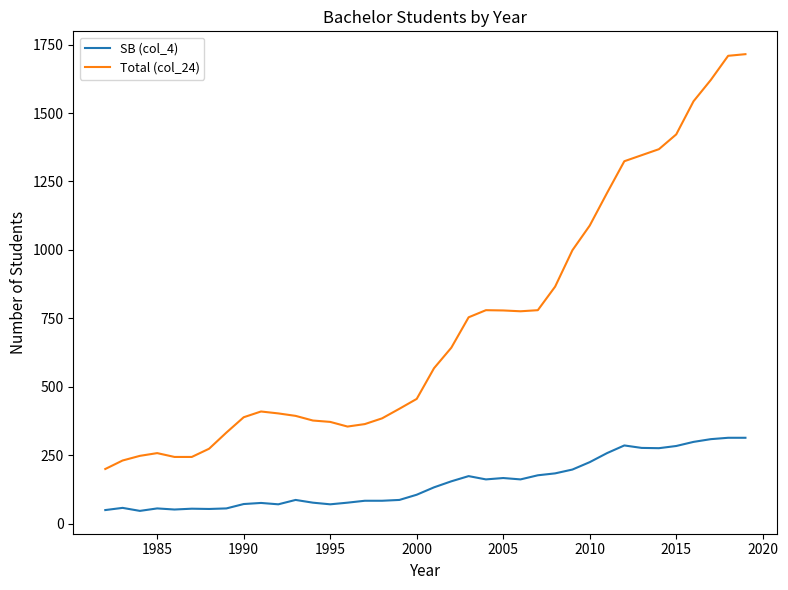

What is the sum of all SB (col_4) values?

5674